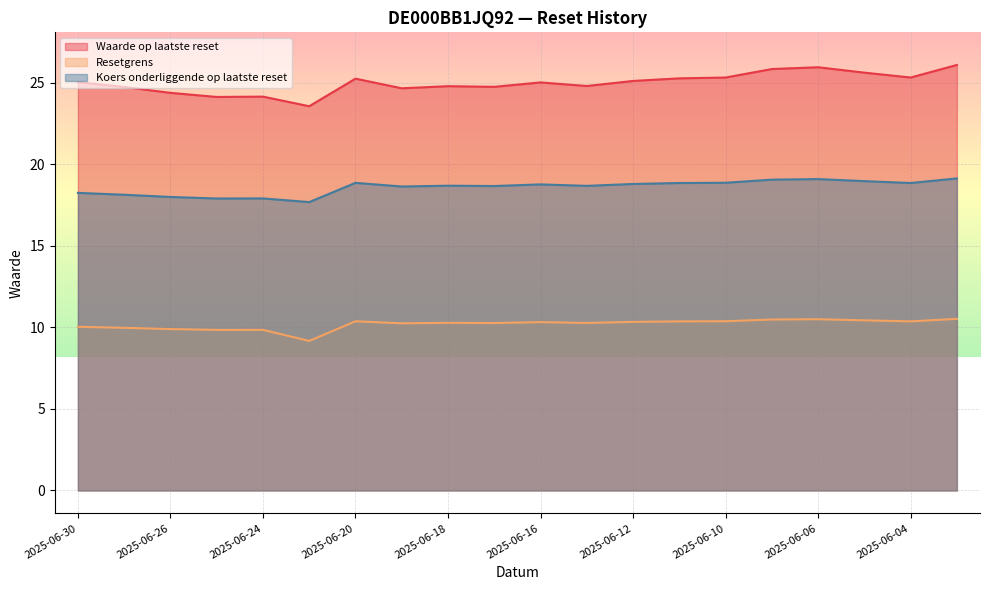

The value of Waarde op laatste reset at 2025-06-06 is 25.9. True or false?

True